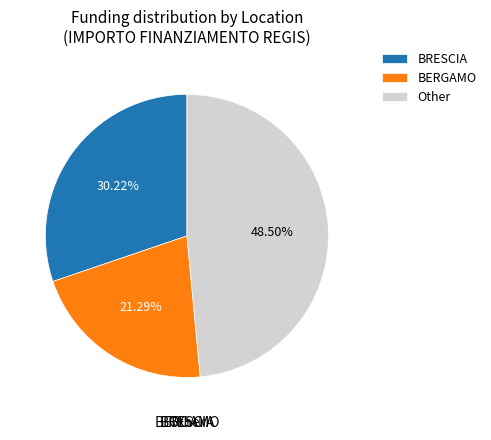

How many slices are in this pie chart?

3